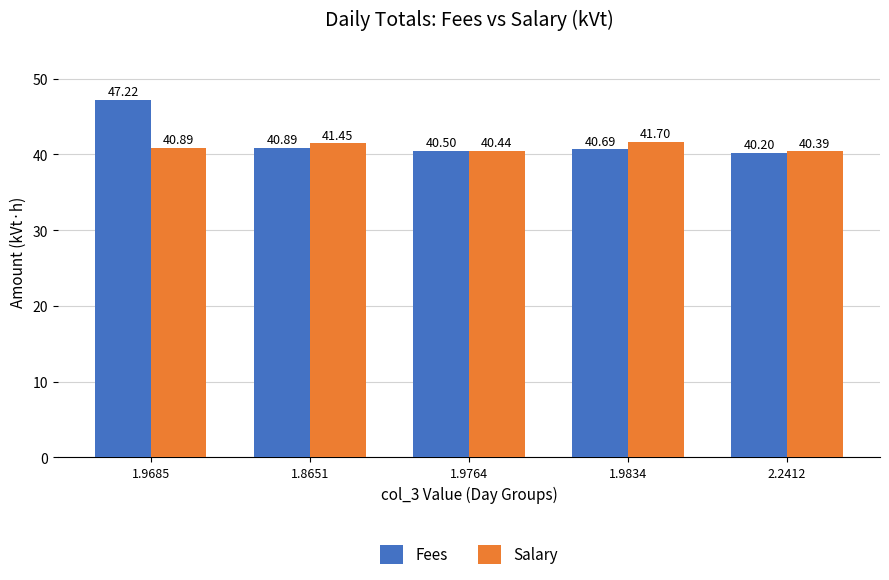

List the series in order of their peak value, lowest first.

Salary, Fees